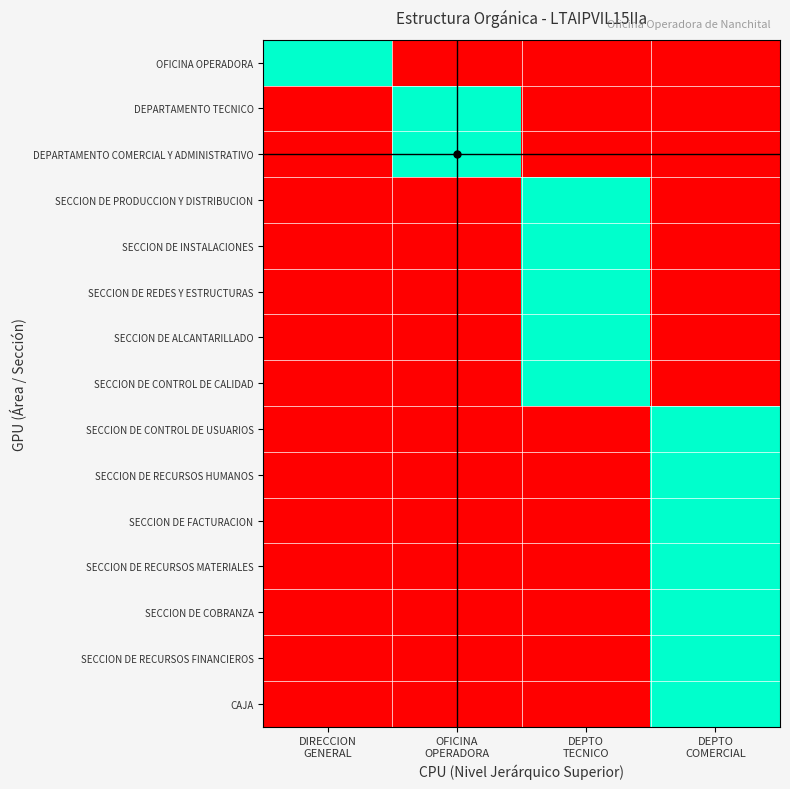

At how many categories does at least one series exceed 0?

4